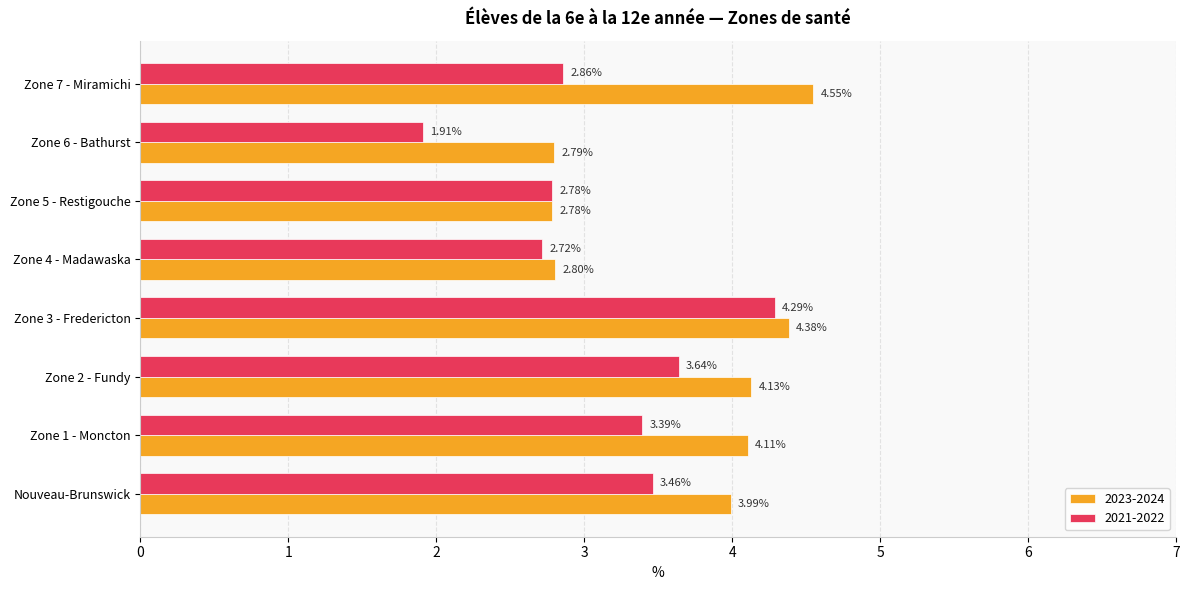

Is the value of 2023-2024 at Zone 1 - Moncton greater than the value of 2021-2022 at Zone 6 - Bathurst?

Yes